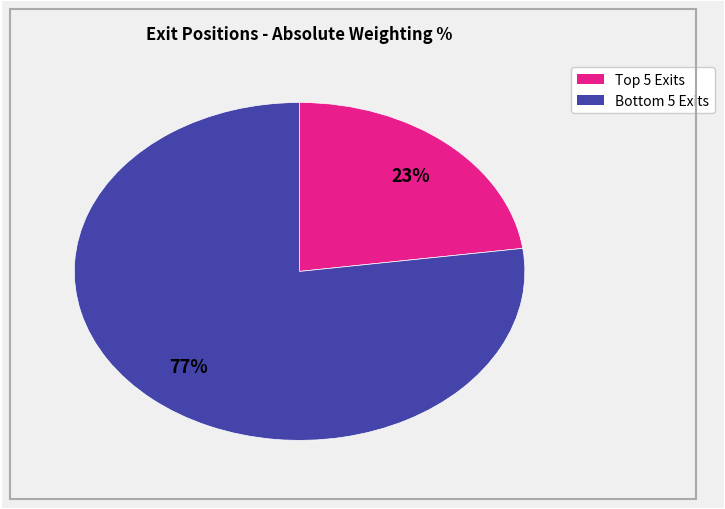

To the nearest percent, what is the average slice percentage?

50%